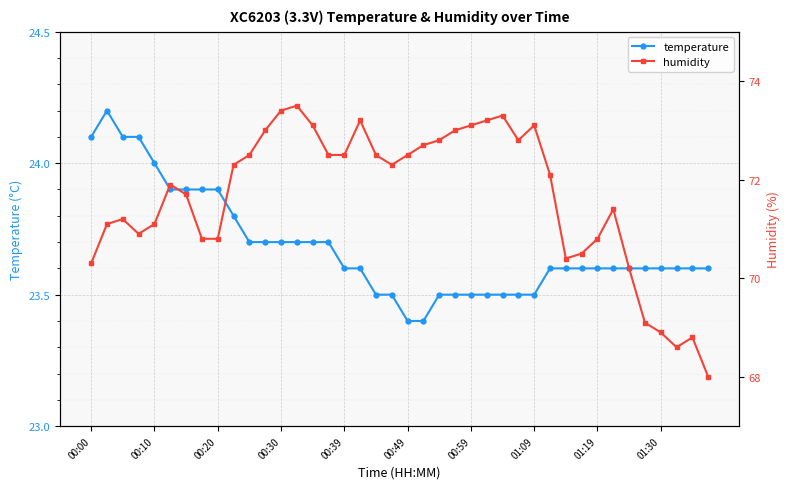

How many interior local peaks does the humidity series have?

8